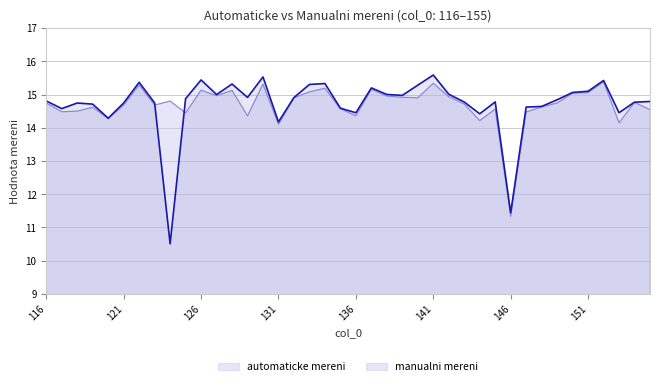

Where does the automaticke mereni series first go above 14?

116